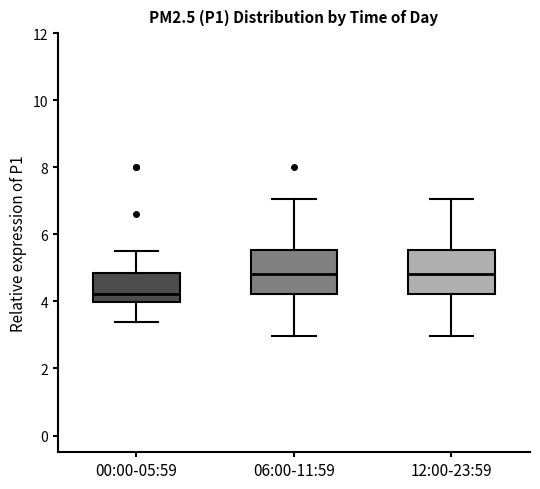

Reading left to right, transcribe this box plot: for each box, give where its median line is, the range the box spans, and where its two whiskers end, as read against the y-axis. The values are not printed on the chart, so give them approximately, as read against the axis.

00:00-05:59: median 4.2, box 4.0 to 4.8, whiskers 3.4 to 5.6
06:00-11:59: median 4.8, box 4.2 to 5.6, whiskers 3.0 to 7.0
12:00-23:59: median 4.8, box 4.2 to 5.6, whiskers 3.0 to 7.0